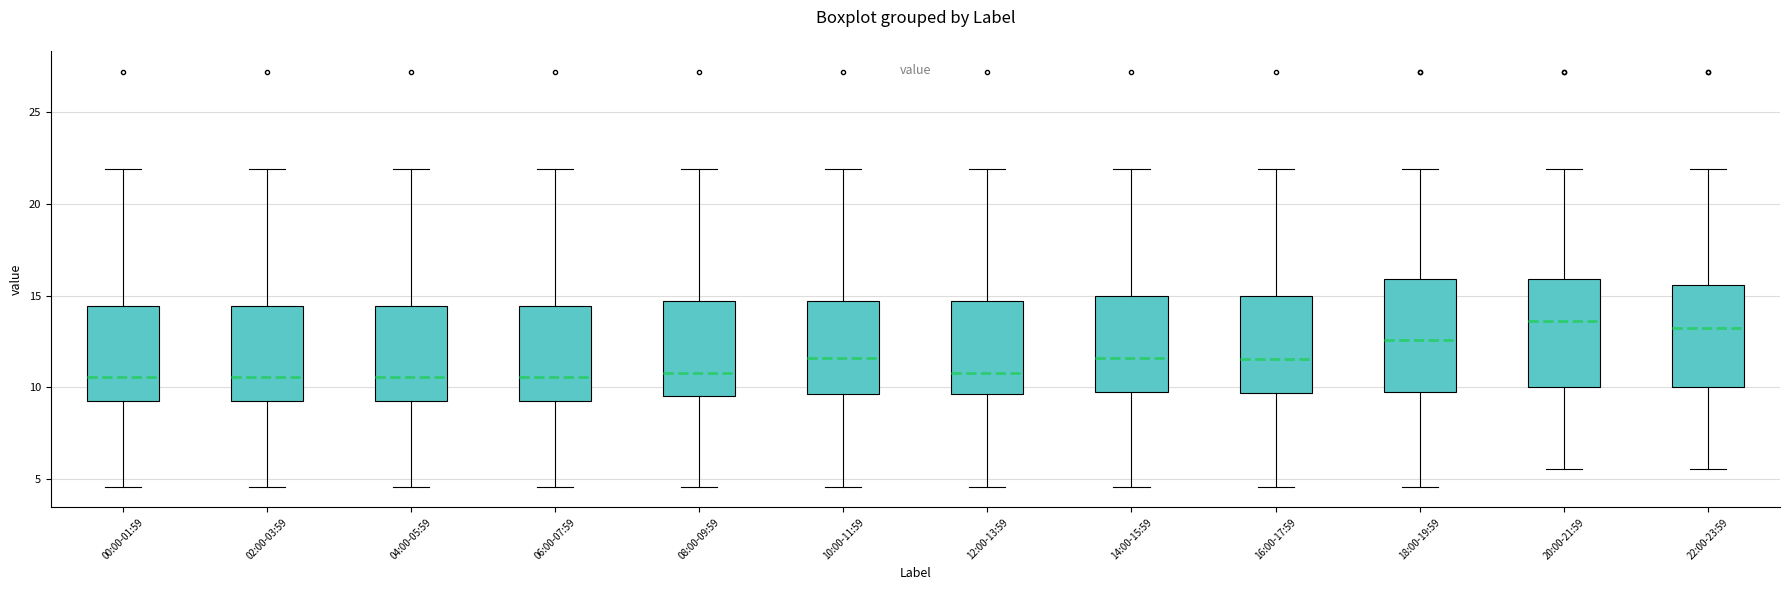

Reading left to right, transcribe this box plot: for each box, give where its median line is, the range the box spans, and where its two whiskers end, as read against the y-axis. The values are not printed on the chart, so give them approximately, as read against the axis.

00:00-01:59: median 10.5, box 9.0 to 14.5, whiskers 4.5 to 22.0
02:00-03:59: median 10.5, box 9.0 to 14.5, whiskers 4.5 to 22.0
04:00-05:59: median 10.5, box 9.0 to 14.5, whiskers 4.5 to 22.0
06:00-07:59: median 10.5, box 9.0 to 14.5, whiskers 4.5 to 22.0
08:00-09:59: median 11.0, box 9.5 to 14.5, whiskers 4.5 to 22.0
10:00-11:59: median 11.5, box 9.5 to 14.5, whiskers 4.5 to 22.0
12:00-13:59: median 11.0, box 9.5 to 14.5, whiskers 4.5 to 22.0
14:00-15:59: median 11.5, box 9.5 to 15.0, whiskers 4.5 to 22.0
16:00-17:59: median 11.5, box 9.5 to 15.0, whiskers 4.5 to 22.0
18:00-19:59: median 12.5, box 9.5 to 16.0, whiskers 4.5 to 22.0
20:00-21:59: median 13.5, box 10.0 to 16.0, whiskers 5.5 to 22.0
22:00-23:59: median 13.0, box 10.0 to 15.5, whiskers 5.5 to 22.0